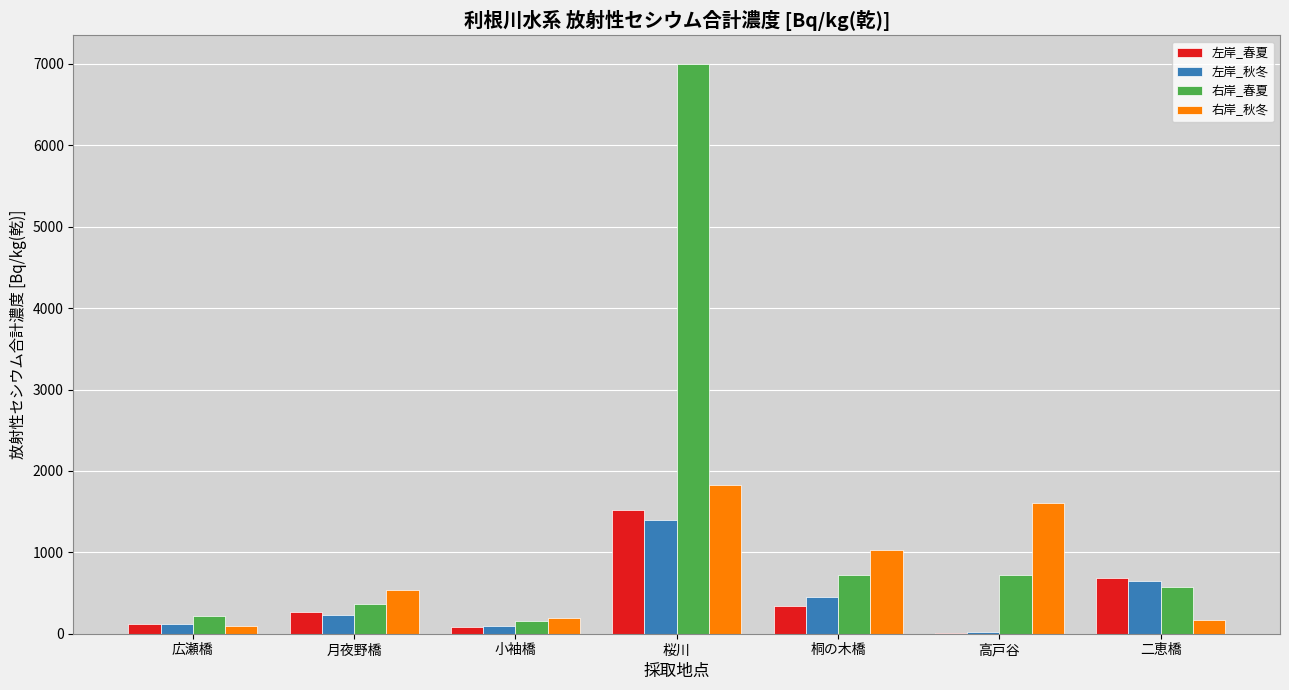

What is the sum of all 左岸_春夏 values?

3027.0